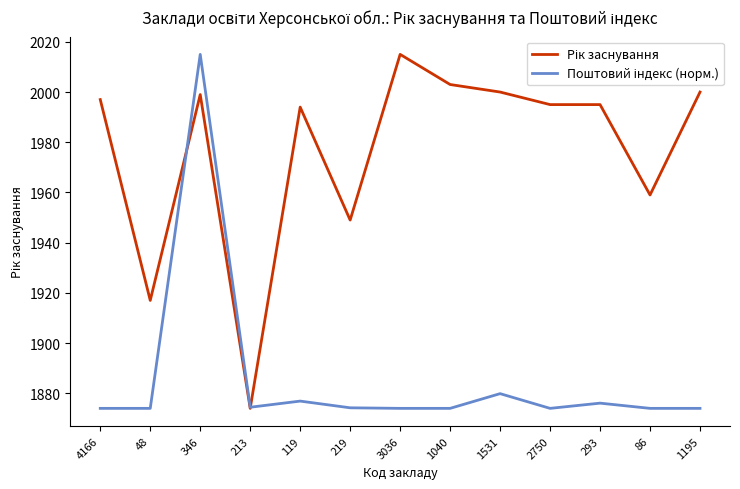

What is the smallest value displayed?

1874.0